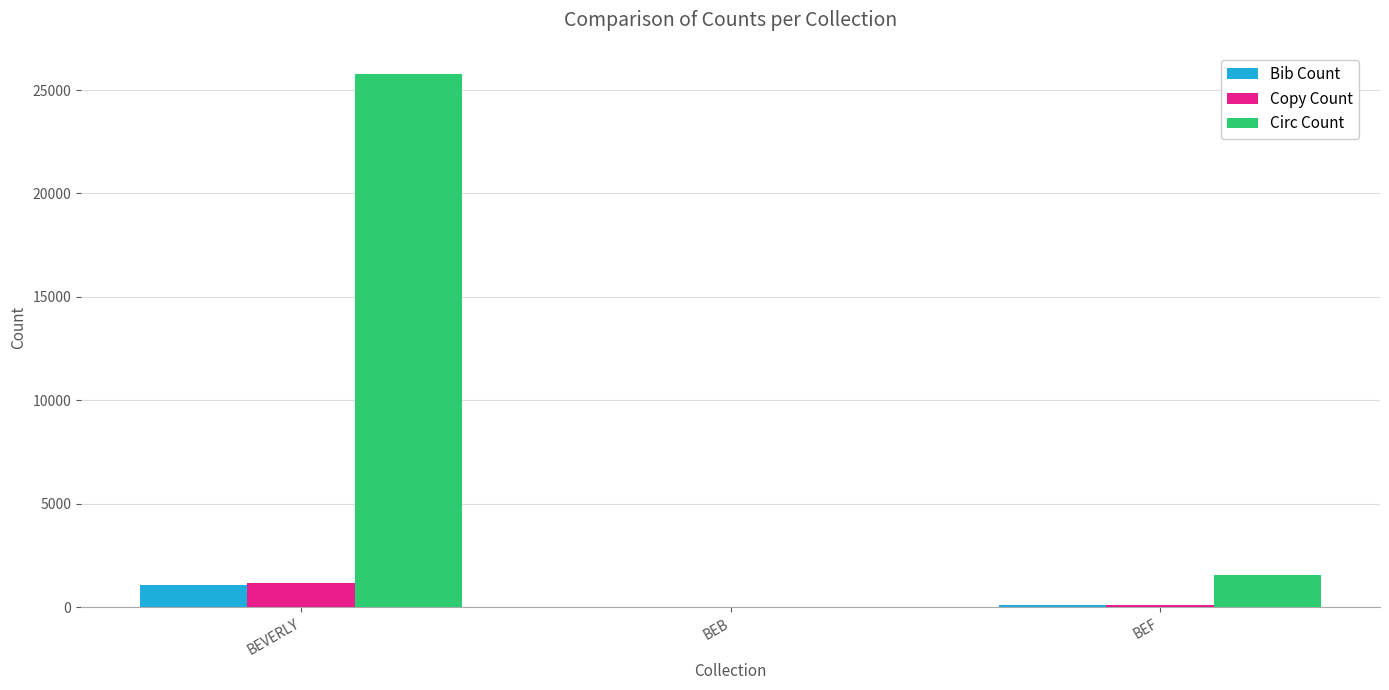

True or false: Copy Count has a value of 2037 at BEVERLY.

False